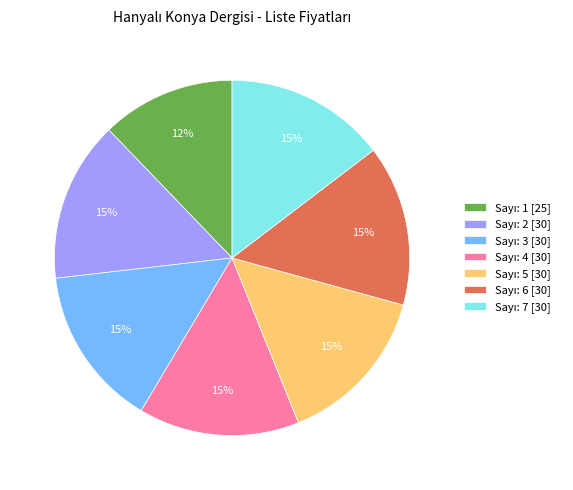

Is there a majority slice in this chart?

No